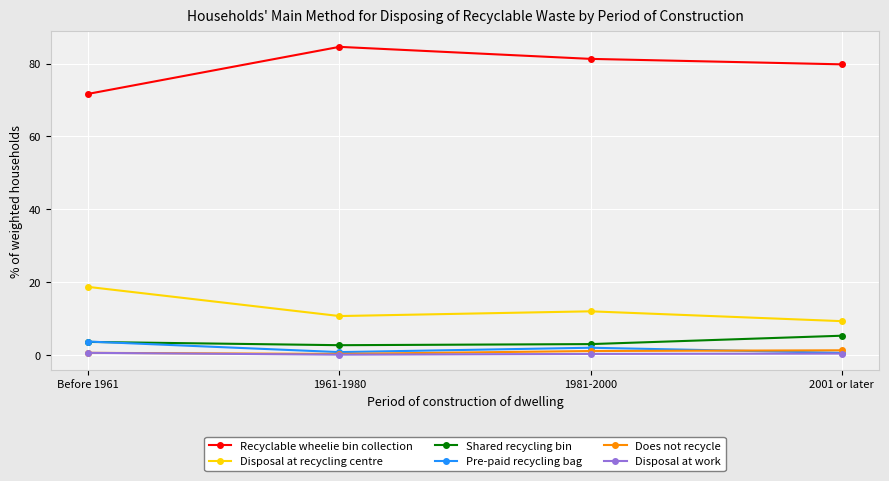

What is the label of the 3rd point from the right?

1961-1980